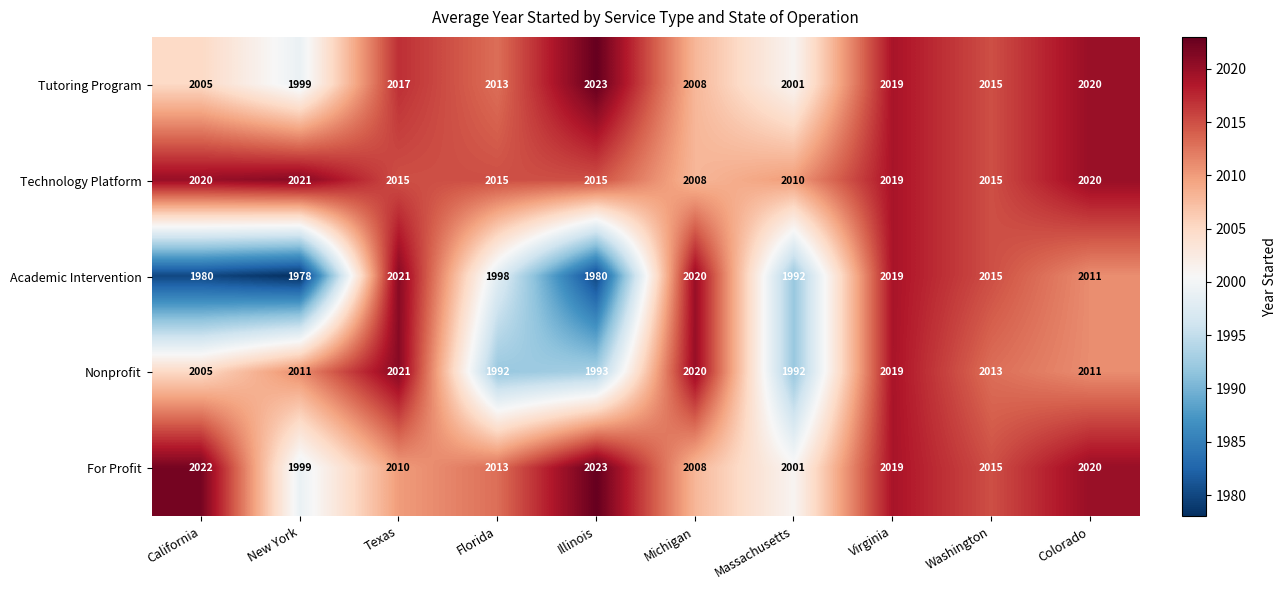

The Technology Platform series shows 637 at Washington. True or false?

False